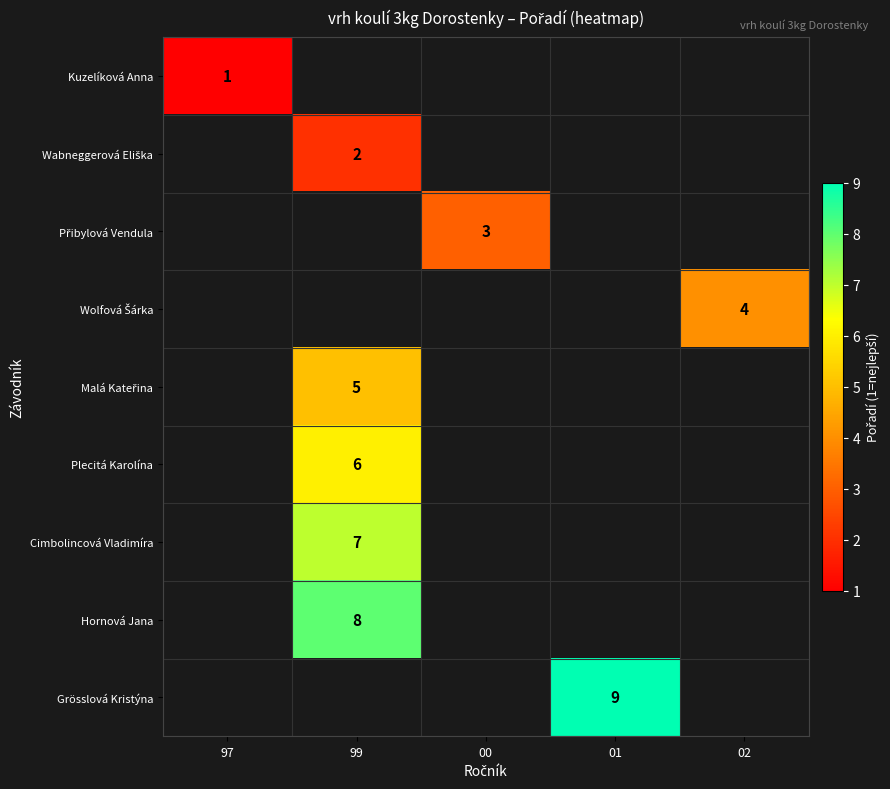

Is it true that Hornová Jana equals 8 at 99?

True